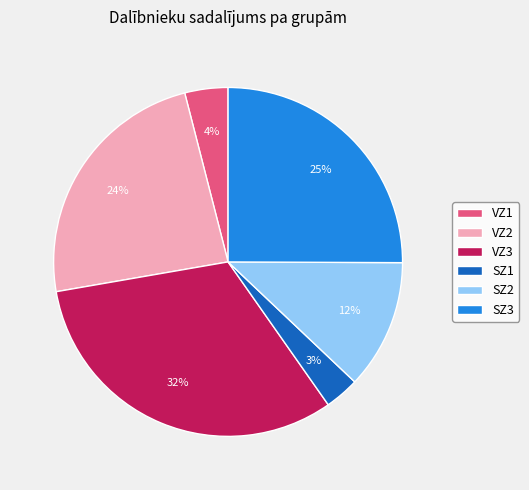

What is the largest slice in the pie chart?

VZ3